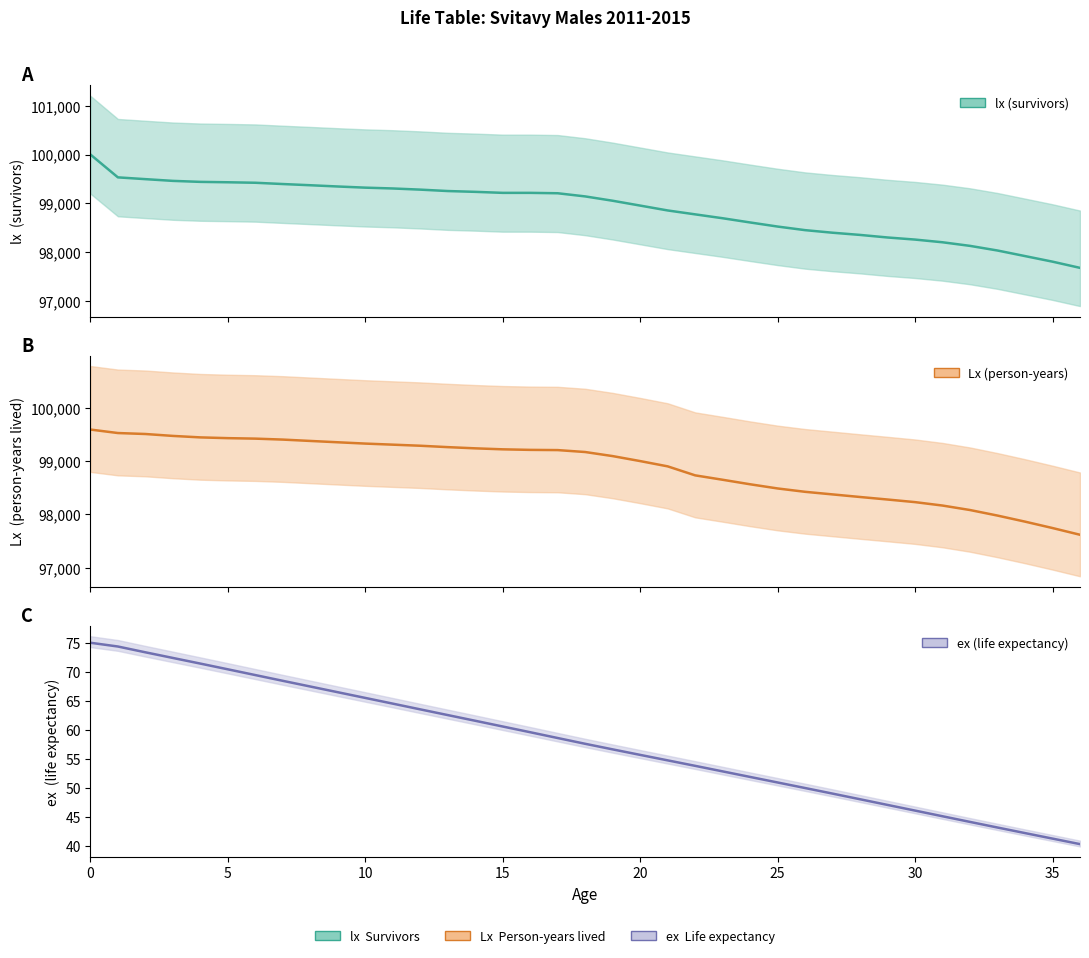

How many values in the Lx series exceed 99175?

19